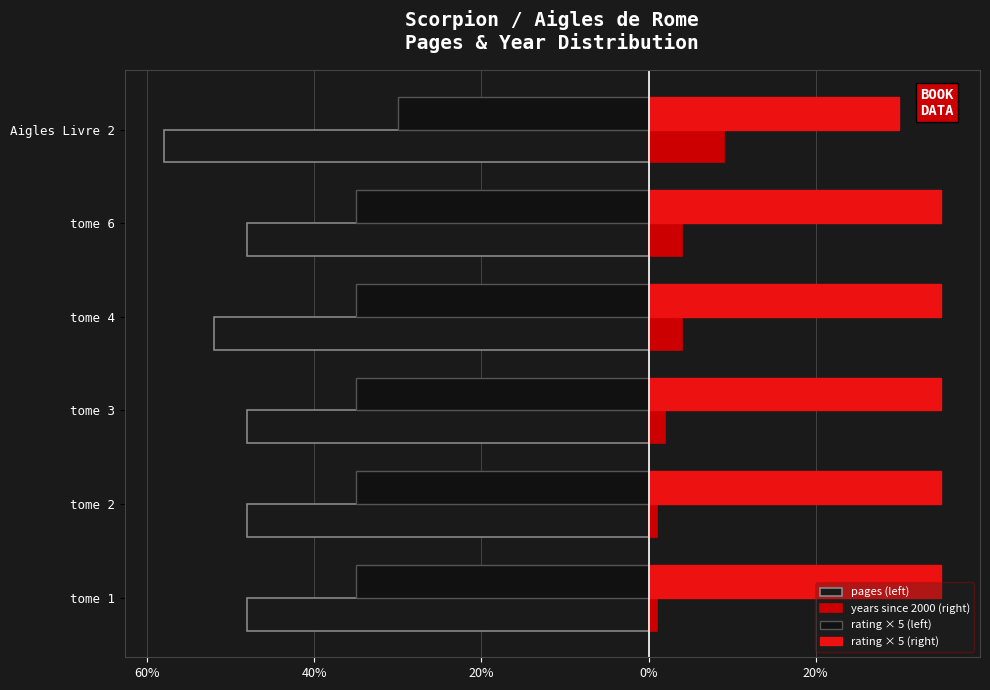

Which series has the largest total across all categories?

rating × 5 (right)